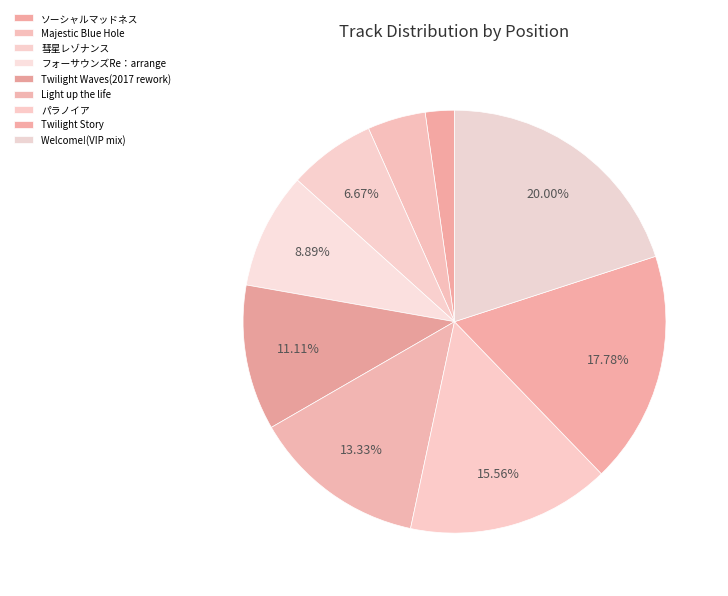

Between Welcome!(VIP mix) and Light up the life, which is larger?

Welcome!(VIP mix)